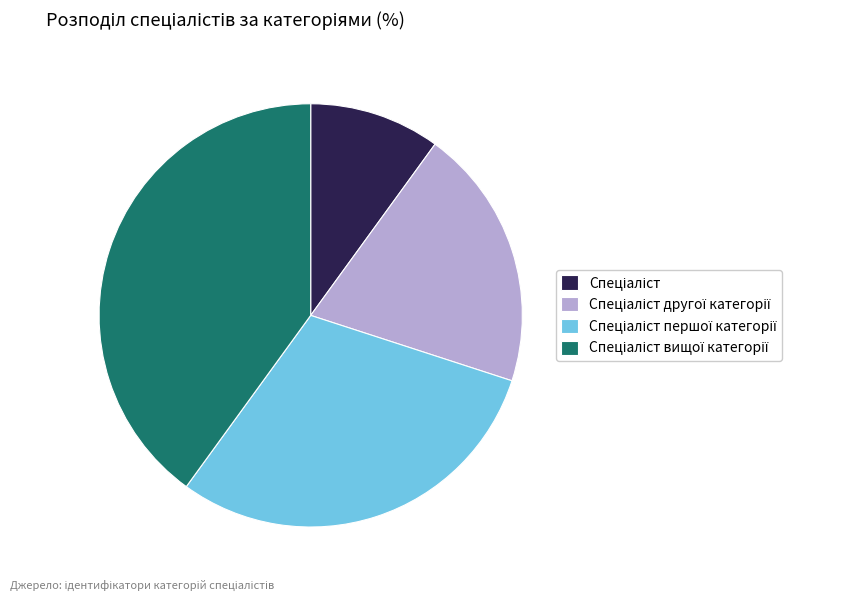

Is there any slice that represents more than half of the pie?

No